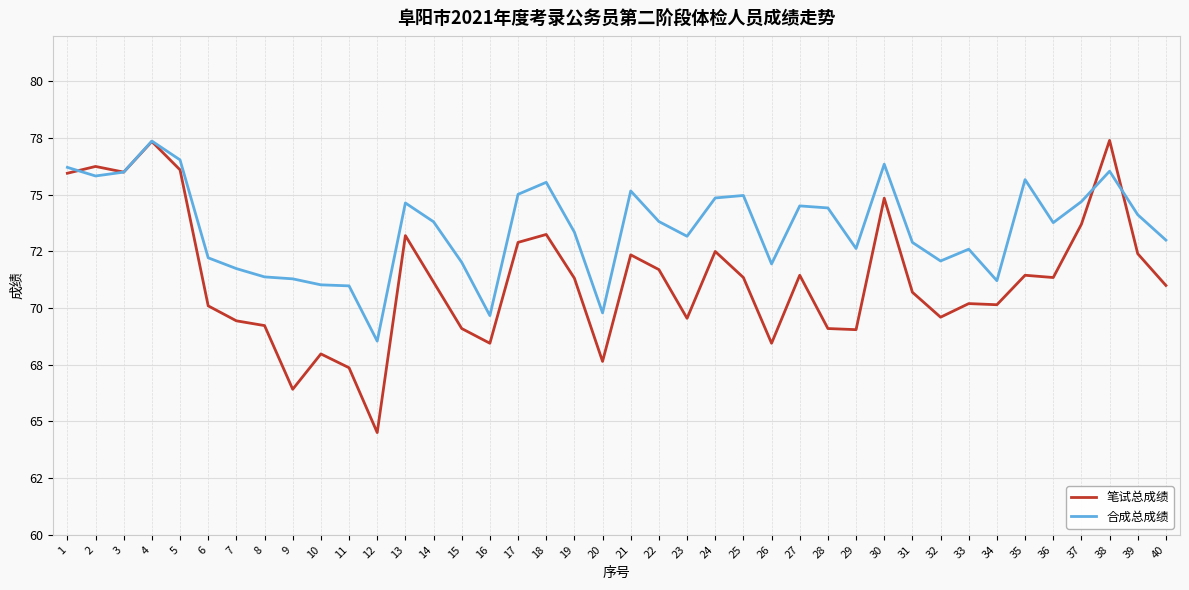

What is the sum of the 合成总成绩 values at 24 and 4?

152.2